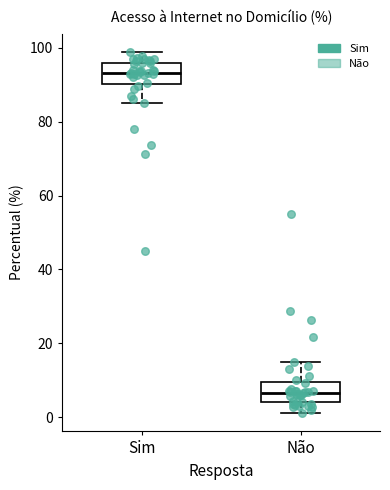

Reading left to right, read every box against the y-axis: the position of its median line, the range the box covers, and the ends of its whiskers. The values are not printed on the chart, so give them approximately, as read against the axis.

Sim: median 94, box 90 to 96, whiskers 86 to 98
Não: median 6, box 4 to 10, whiskers 2 to 14